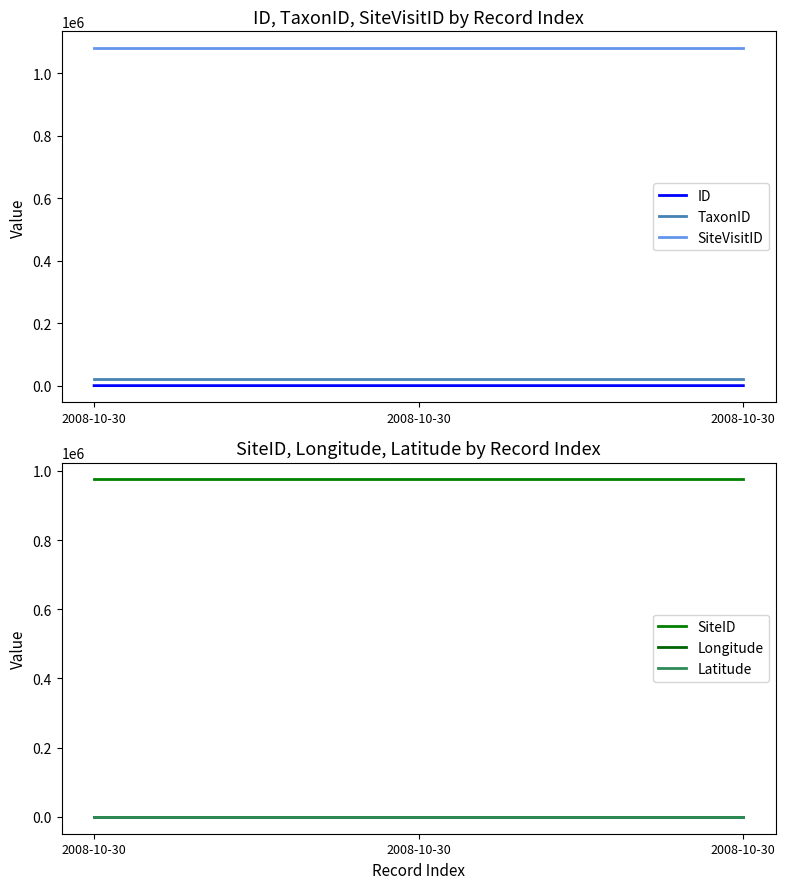

Does the chart display data point markers on the line(s)?

No